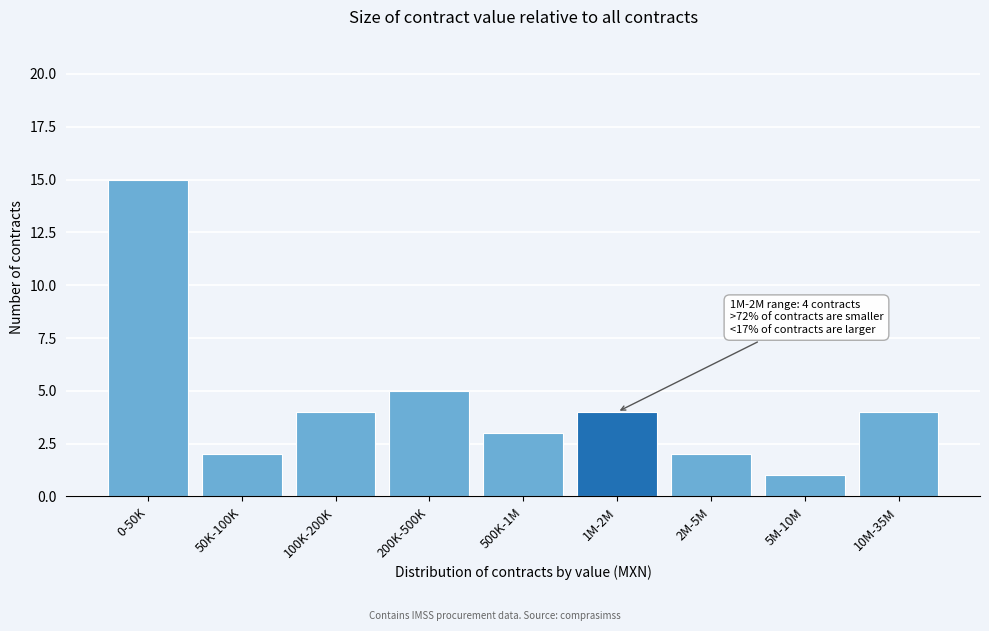

Reading left to right, extract all data points from this chart.

0-50K=15	50K-100K=2	100K-200K=4	200K-500K=5	500K-1M=3	1M-2M=4	2M-5M=2	5M-10M=1	10M-35M=4